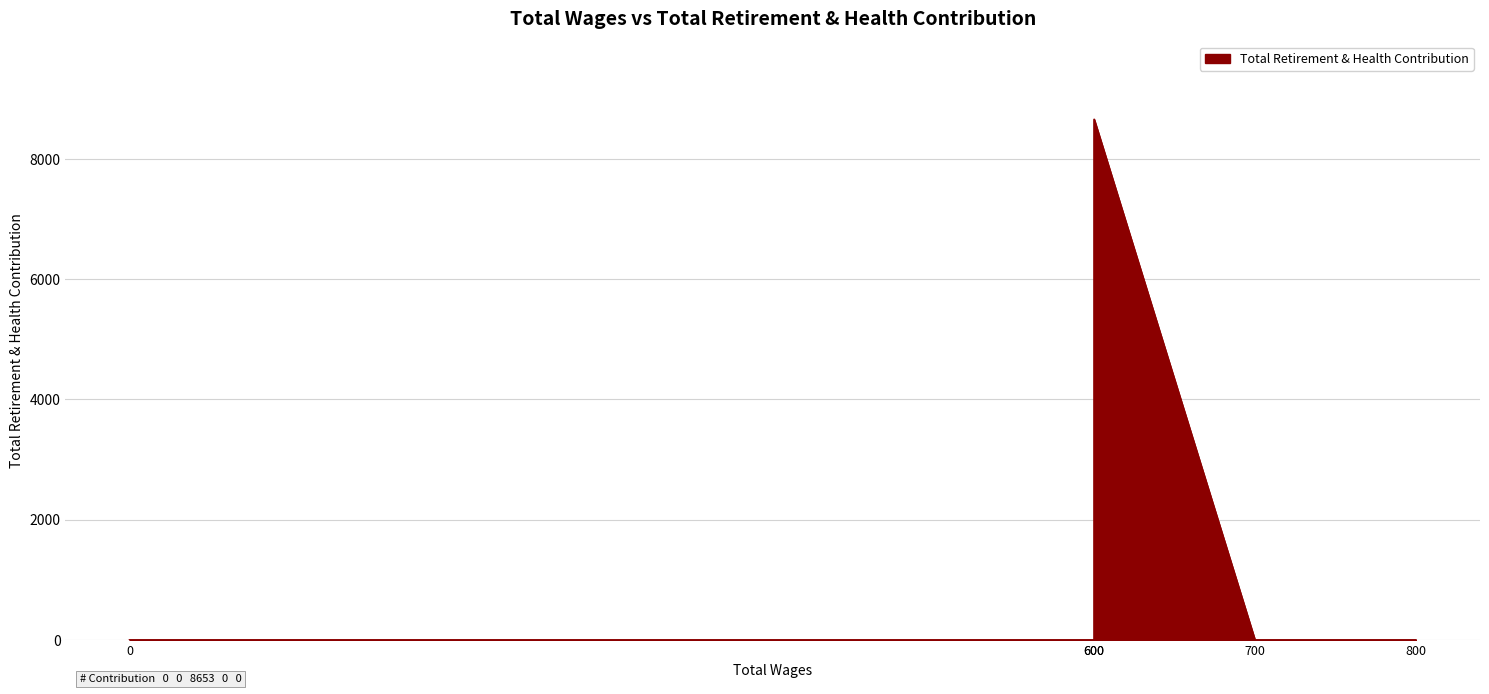

What is the sum of all values?

8653